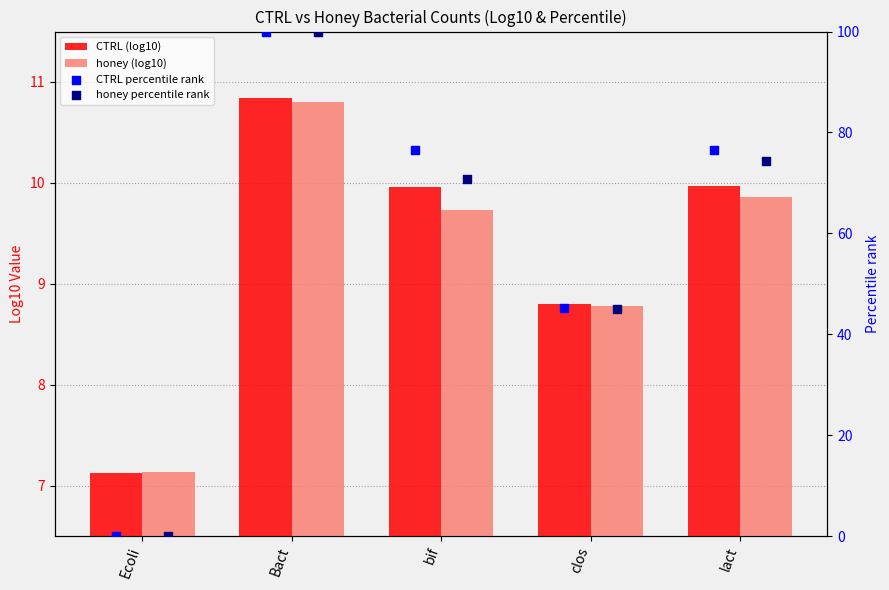

At which category is the sum across all series the highest?

Bact